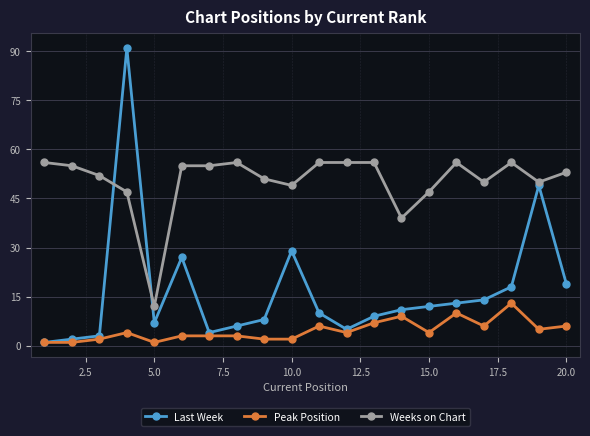

List the series in order of their peak value, highest first.

Last Week, Weeks on Chart, Peak Position